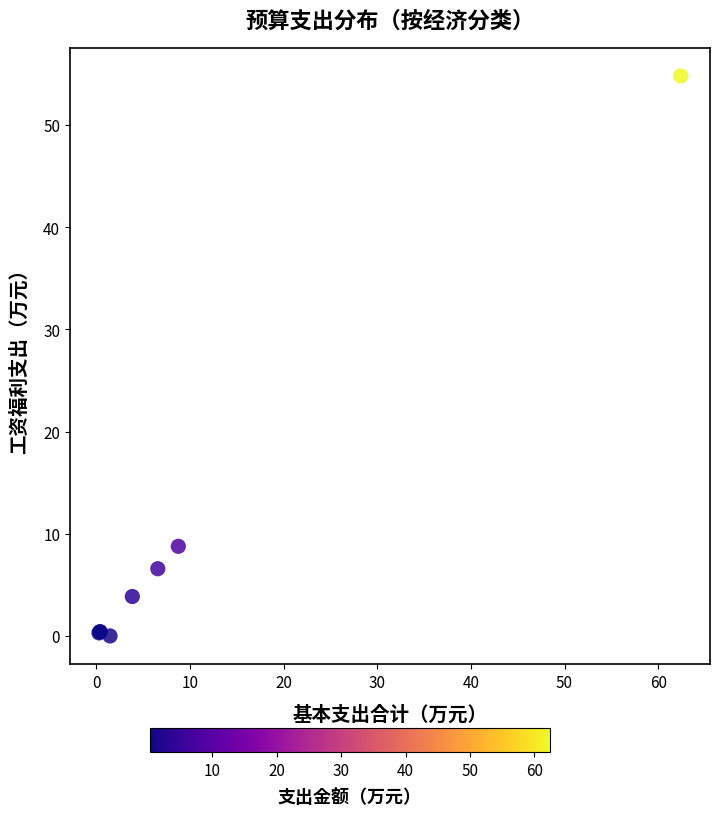

What Y value in the scatter plot is closest to 27?

8.8